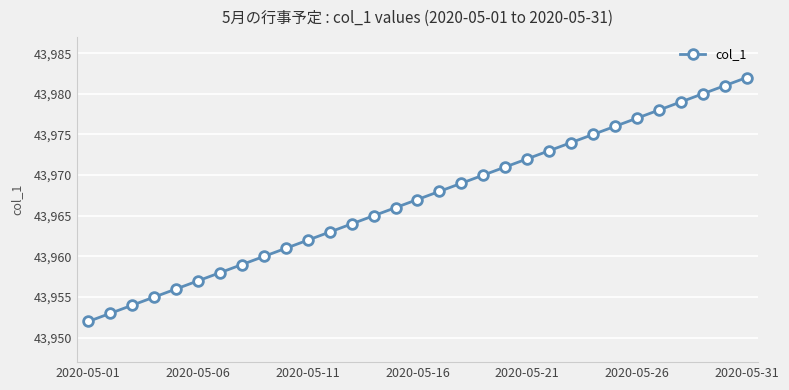

What is the difference between the maximum and minimum values?

30